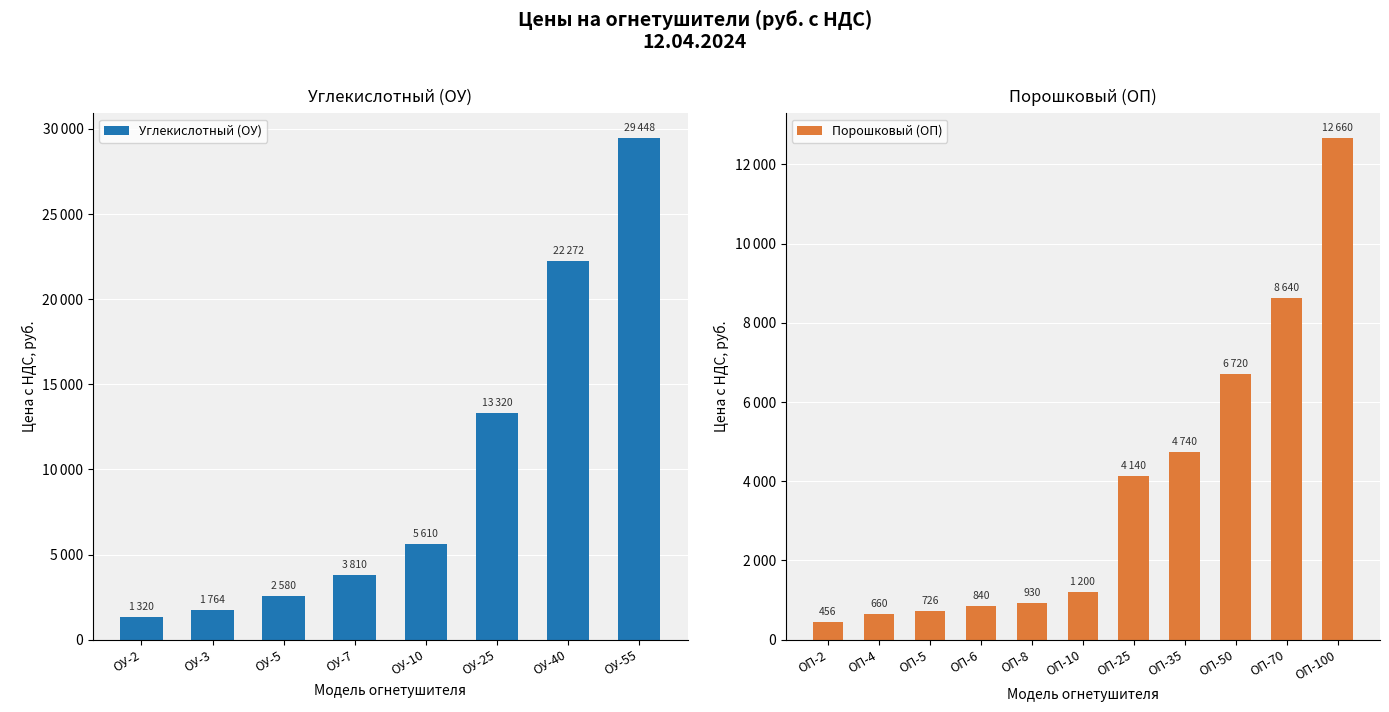

Rank the categories by Углекислотный (ОУ) value from lowest to highest.

ОУ-2, ОУ-3, ОУ-5, ОУ-7, ОУ-10, ОУ-25, ОУ-40, ОУ-55